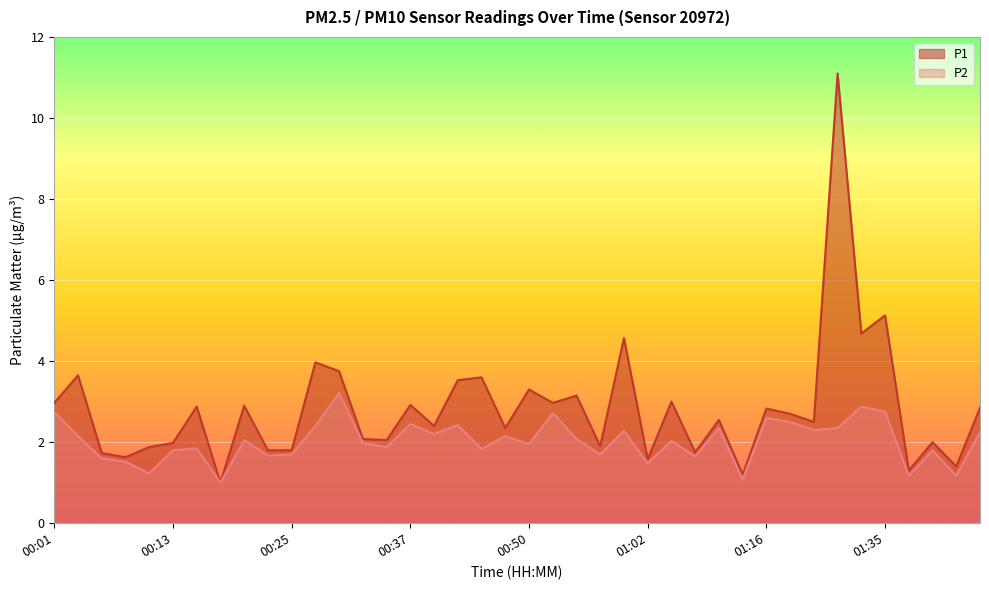

The P2 series shows 0.6 at 00:33. True or false?

False